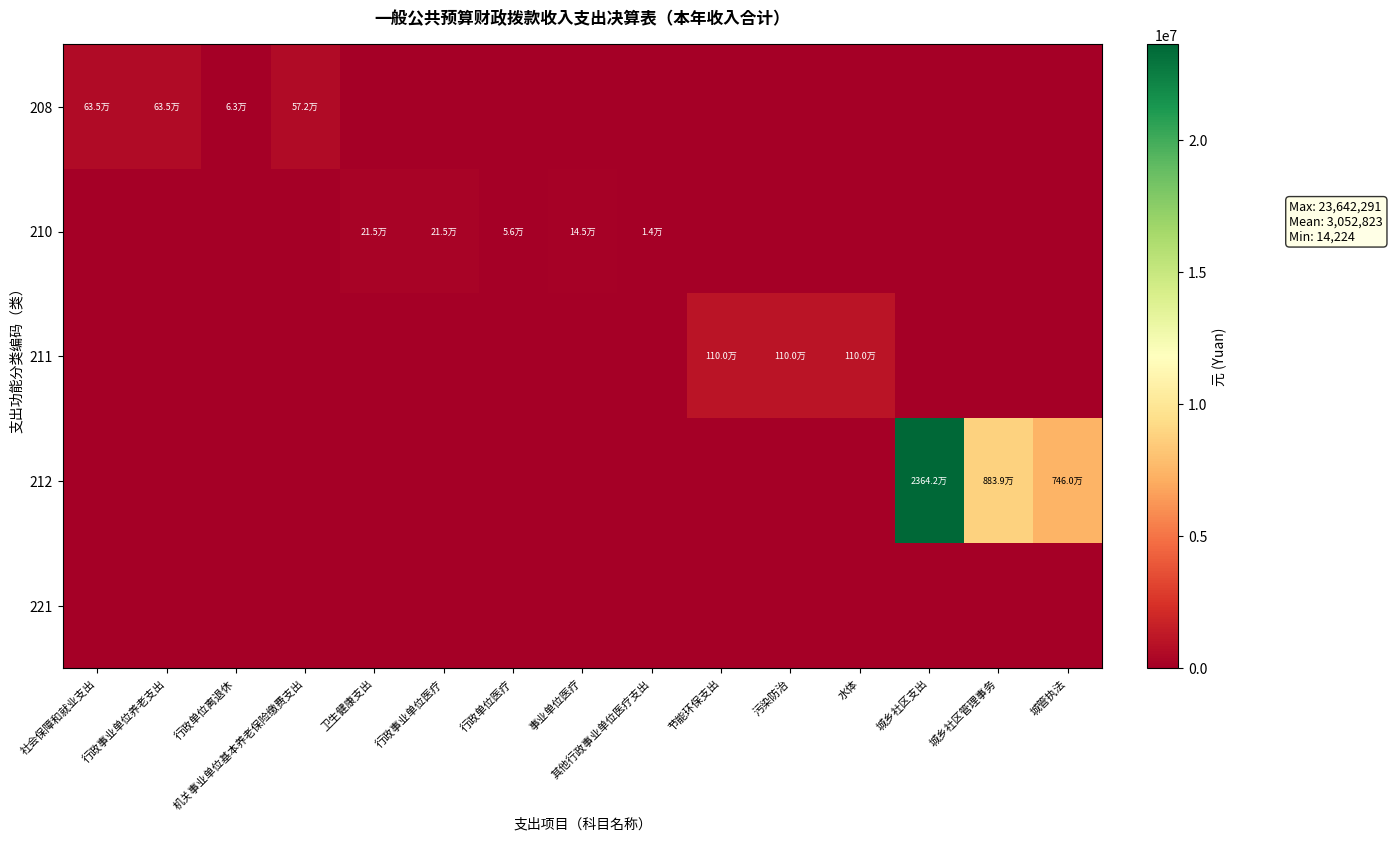

At which category is the sum across all series the highest?

城乡社区支出